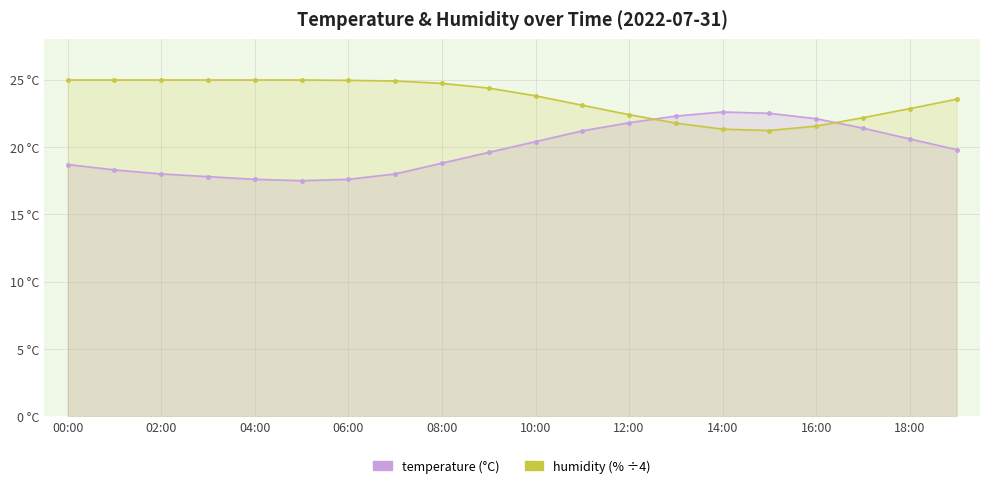

Read the humidity (scaled) value at 11.

23.1